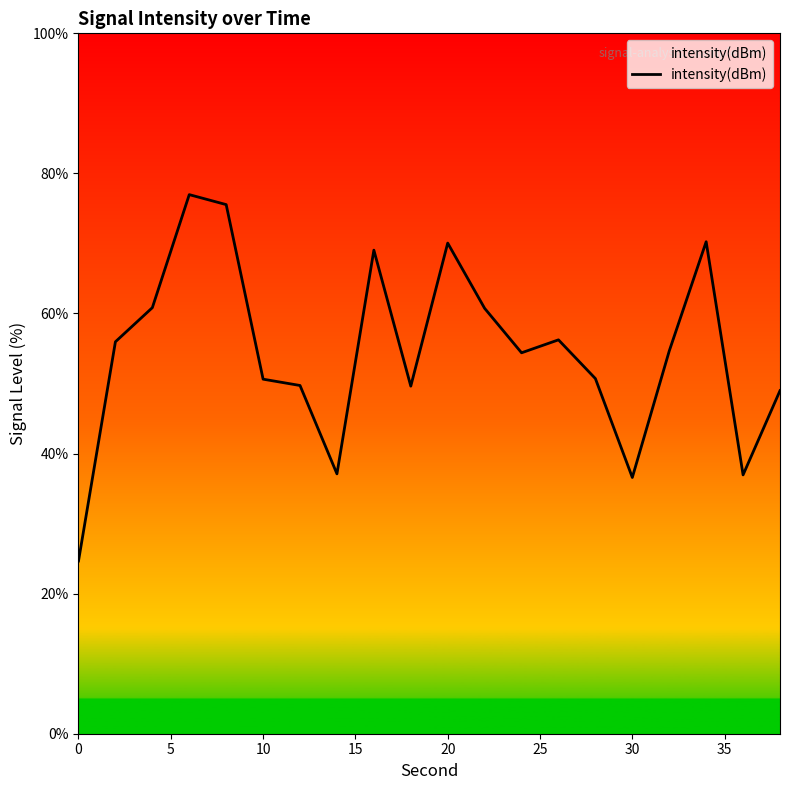

What is the difference between the maximum and minimum values?

52.3